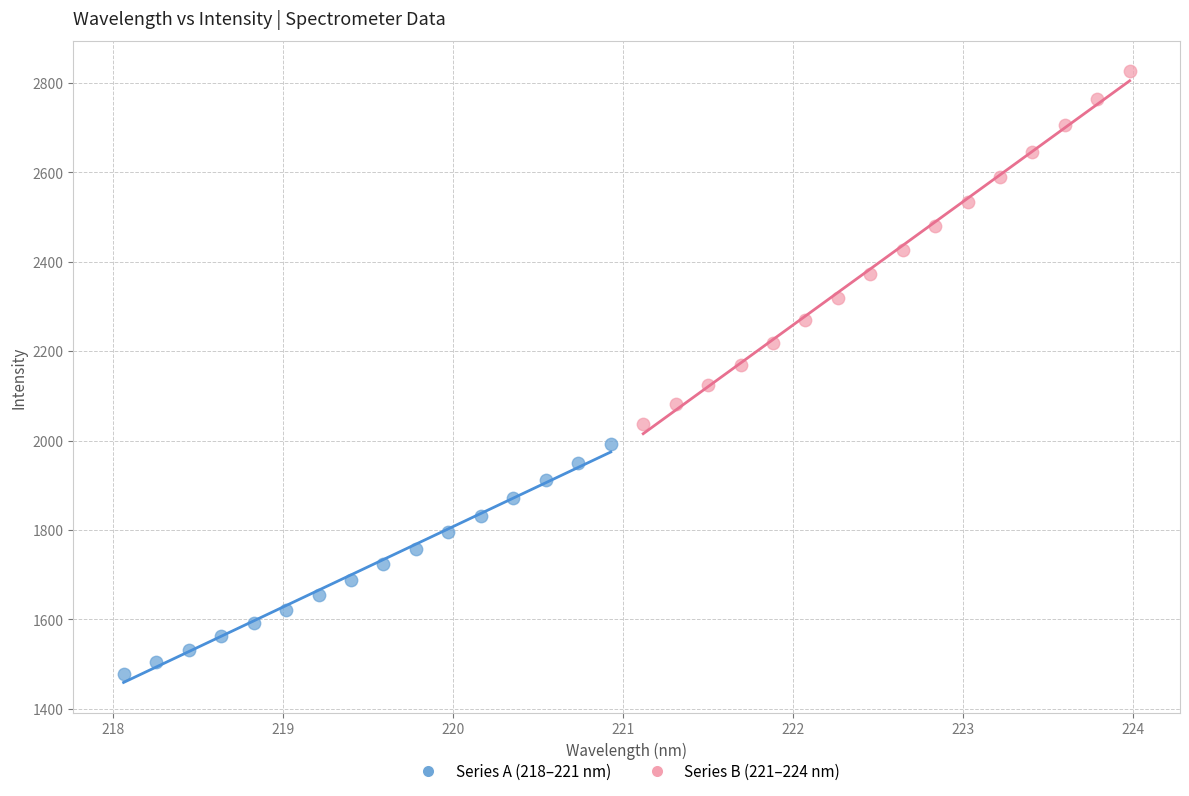

Which series reaches the minimum Y coordinate?

Series A (218–221 nm)